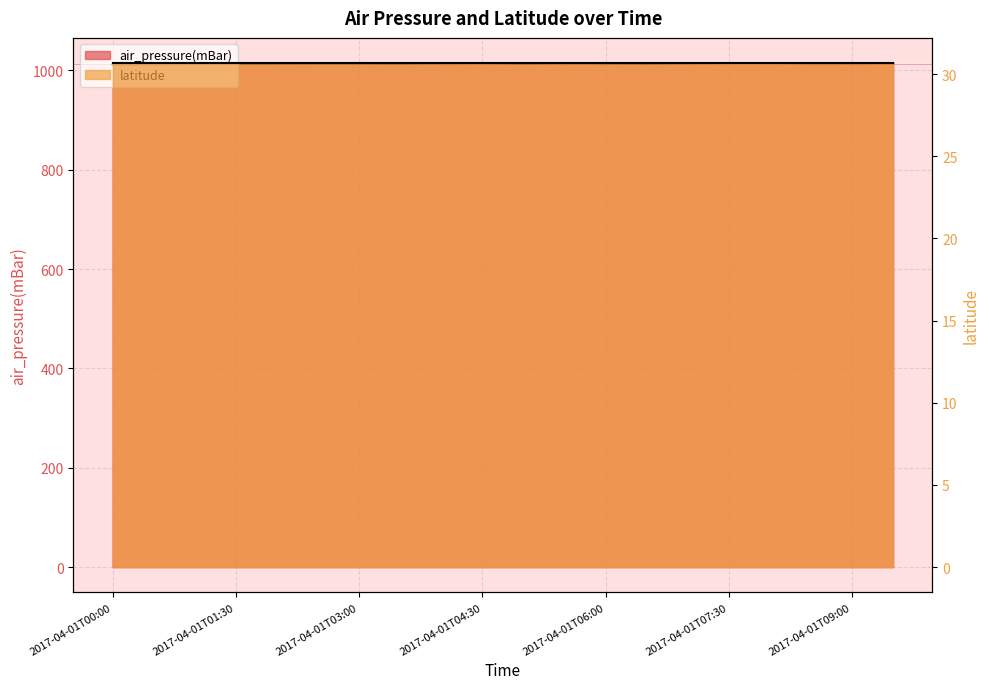

What is the difference between the maximum and minimum values?

3.0